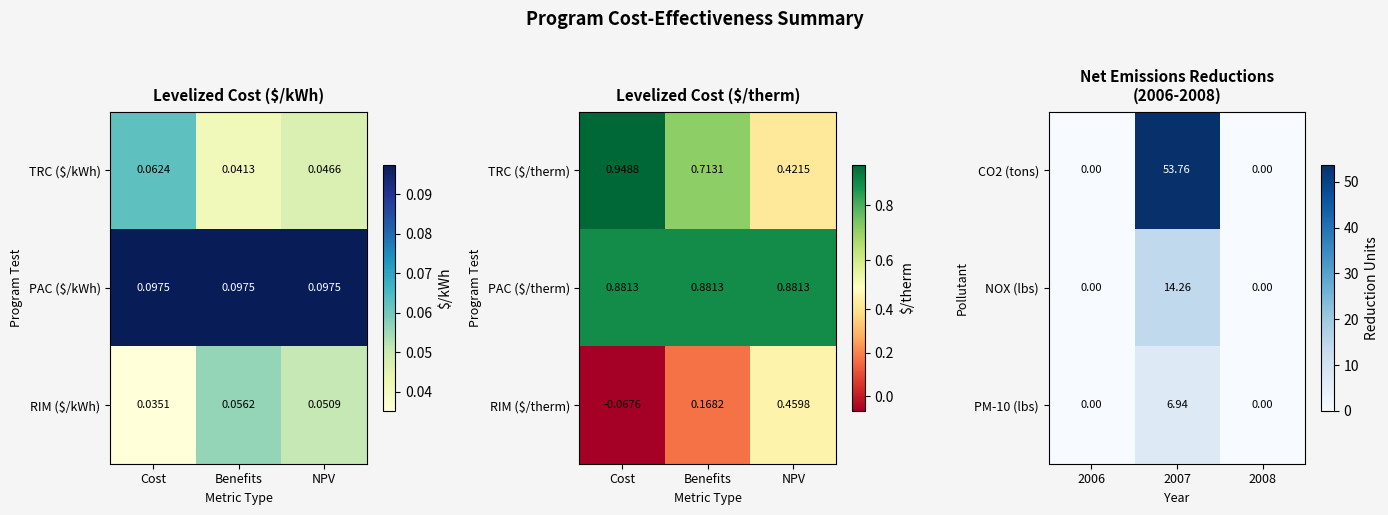

How many values in the NOX (lbs) series exceed 0?

1